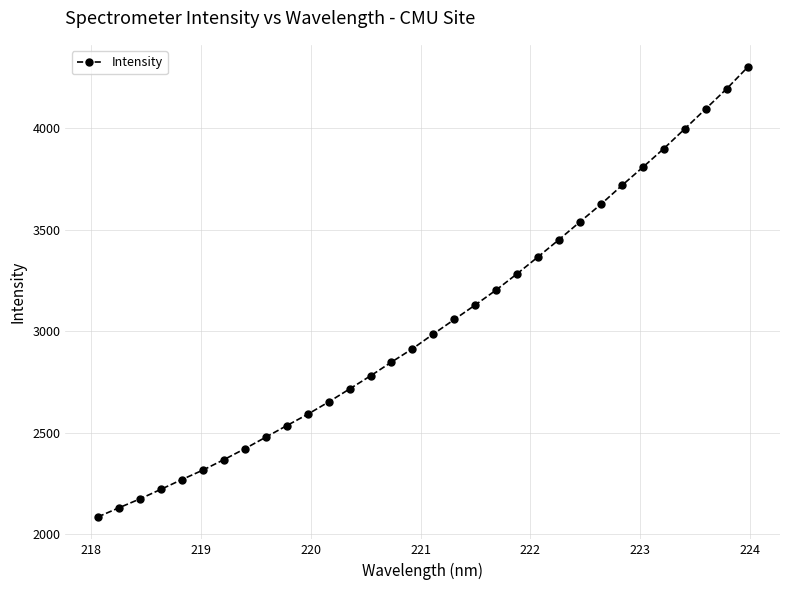

What is the value of the 31st point from the left?

4193.2